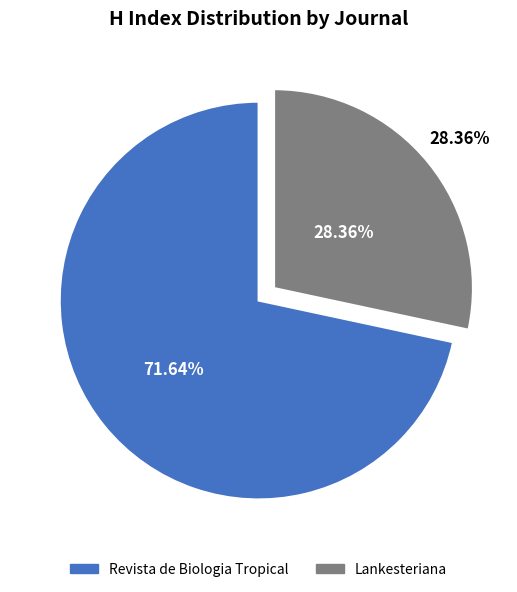

To the nearest percent, what portion does Lankesteriana represent?

28%